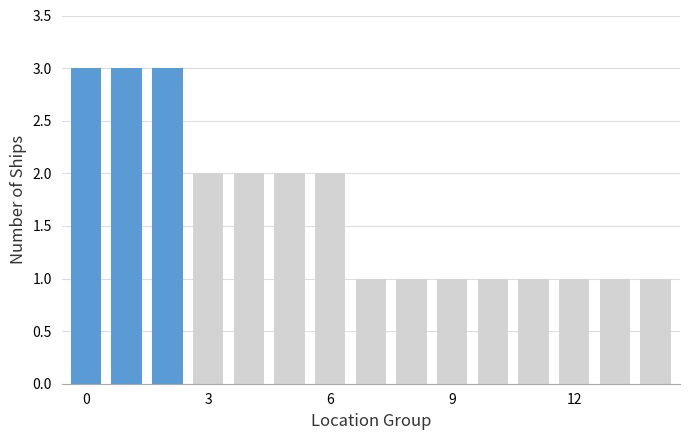

What is the difference between the second highest and minimum values?

2